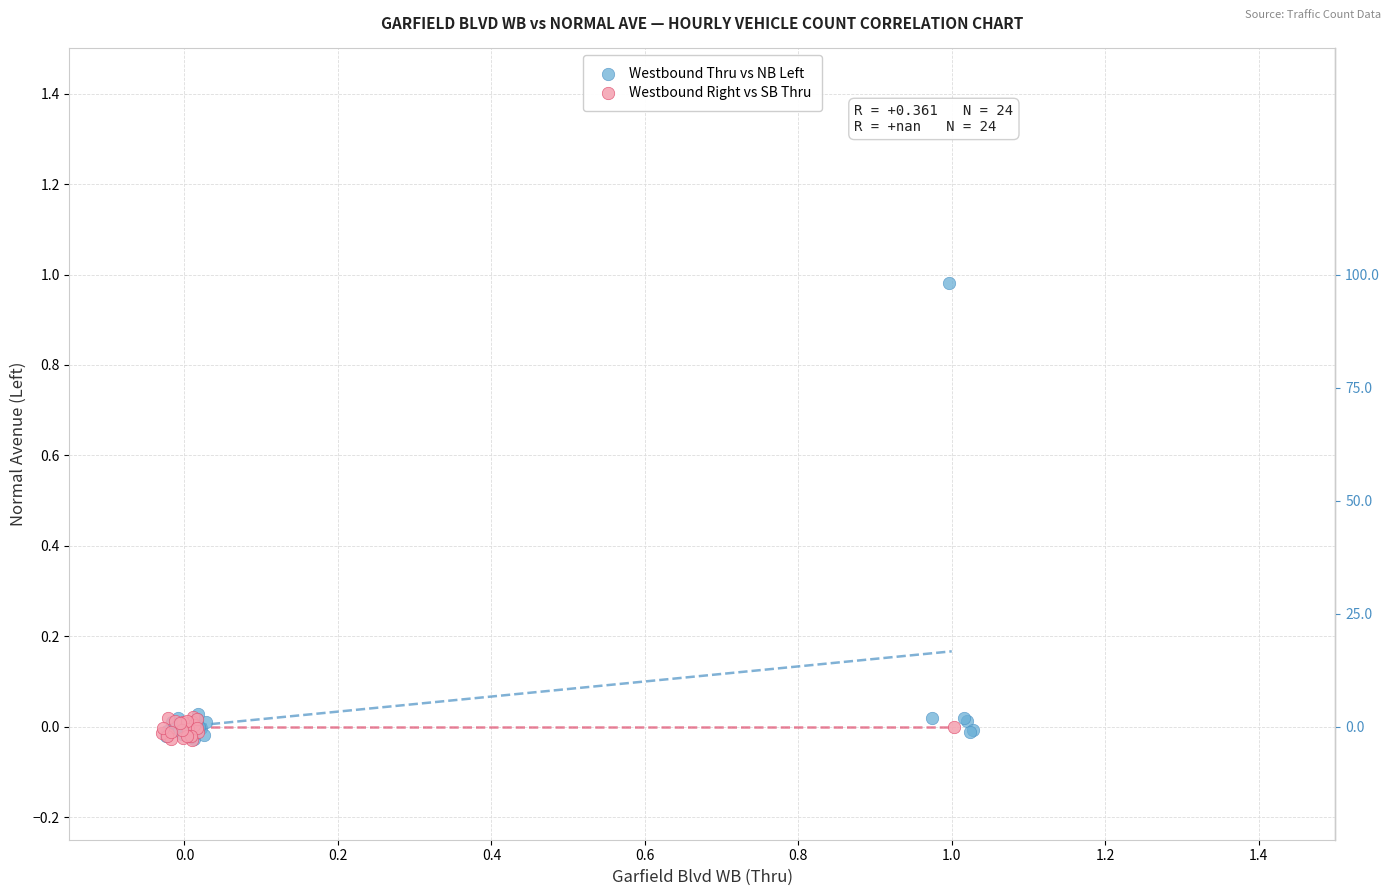

Which series has the widest spread of Y values?

Westbound Thru vs NB Left